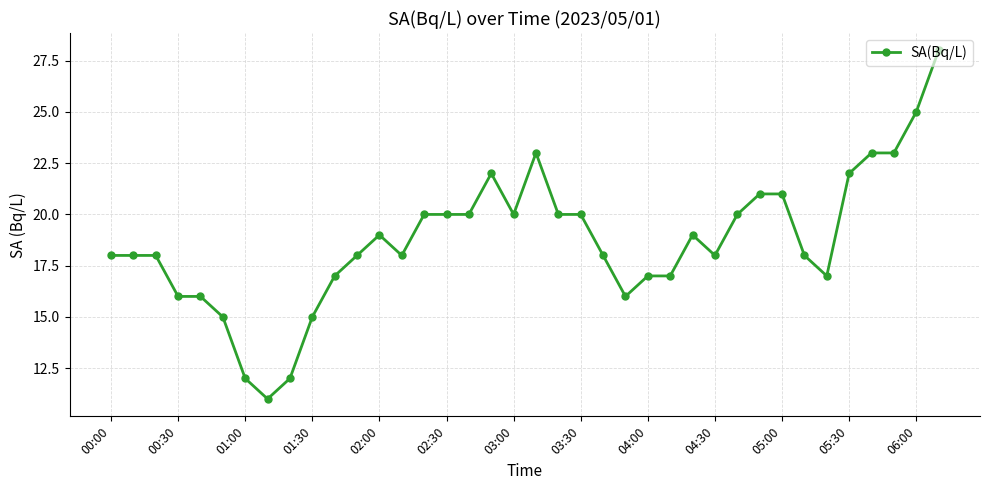

What is the average value?

19